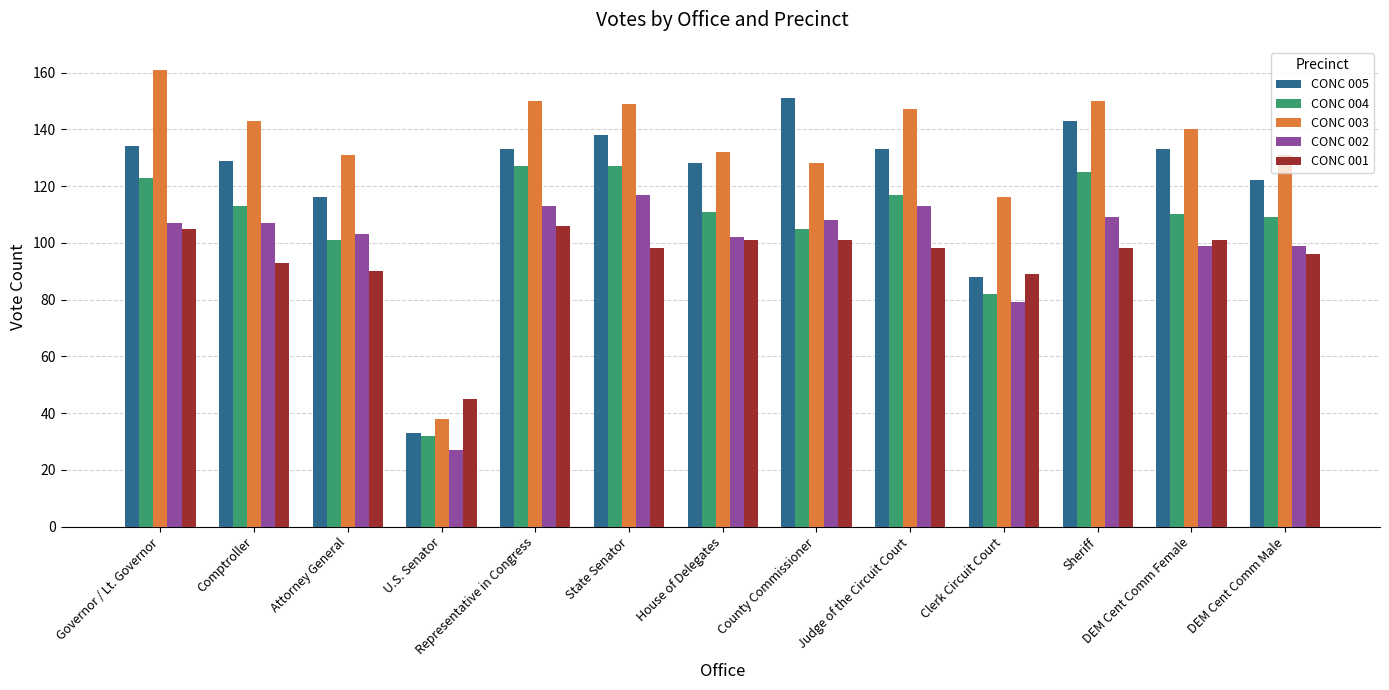

What are all the series names shown in the legend?

CONC 005, CONC 004, CONC 003, CONC 002, CONC 001